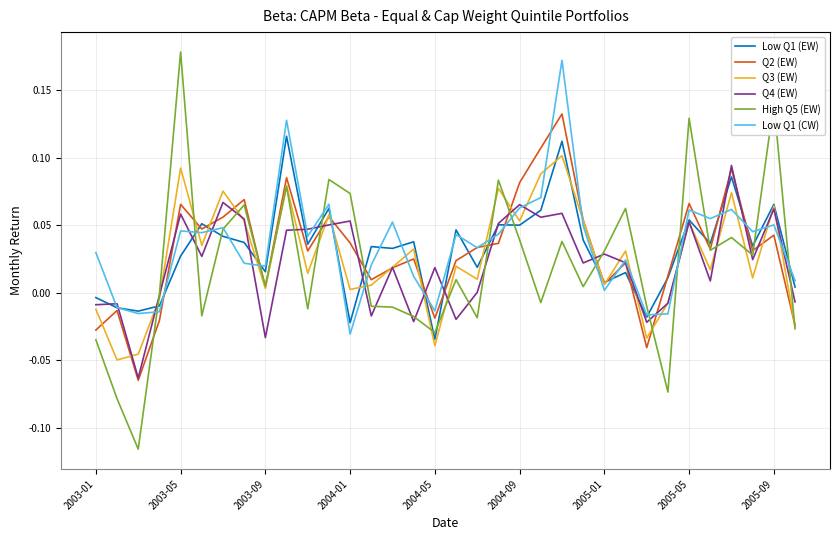

Which series has the widest spread of values?

High Q5 (EW)